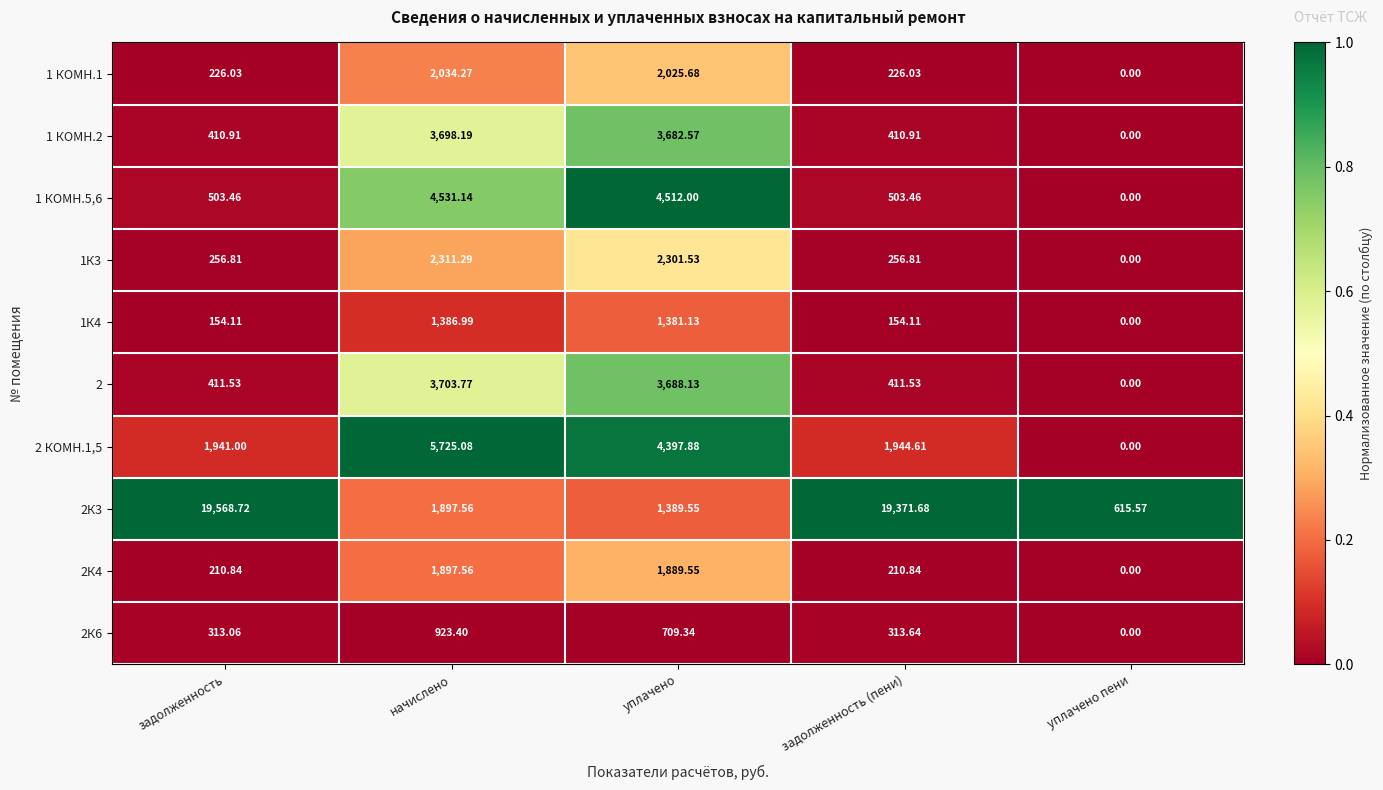

What is the maximum value shown in the chart?

19568.7